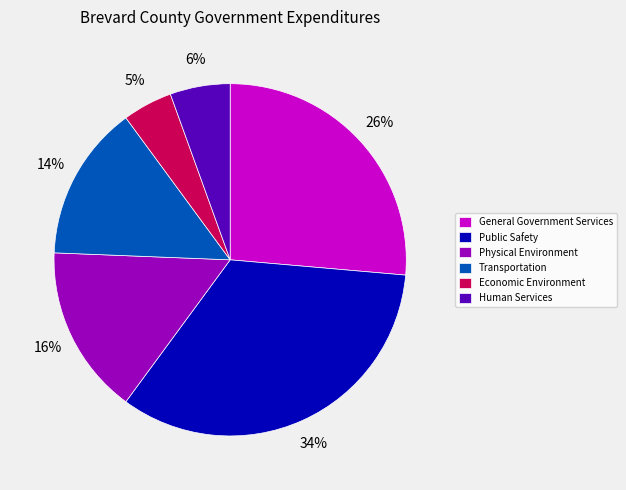

To the nearest percent, what is the combined percentage of Physical Environment and General Government Services?

42%